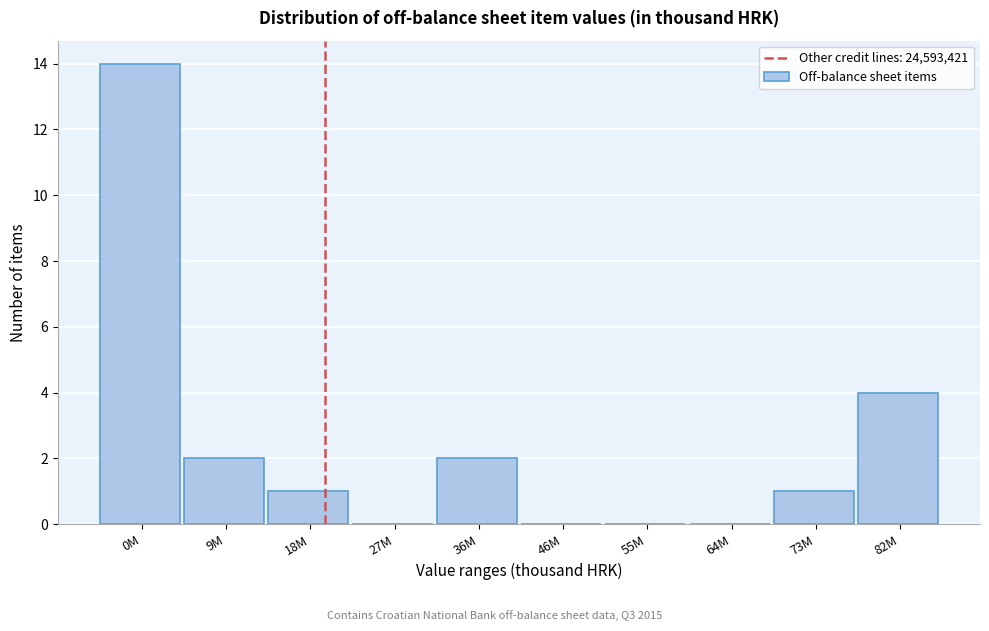

Reading left to right, list all the values displayed in this chart.

0M=14	9M=2	18M=1	27M=0	36M=2	46M=0	55M=0	64M=0	73M=1	82M=4